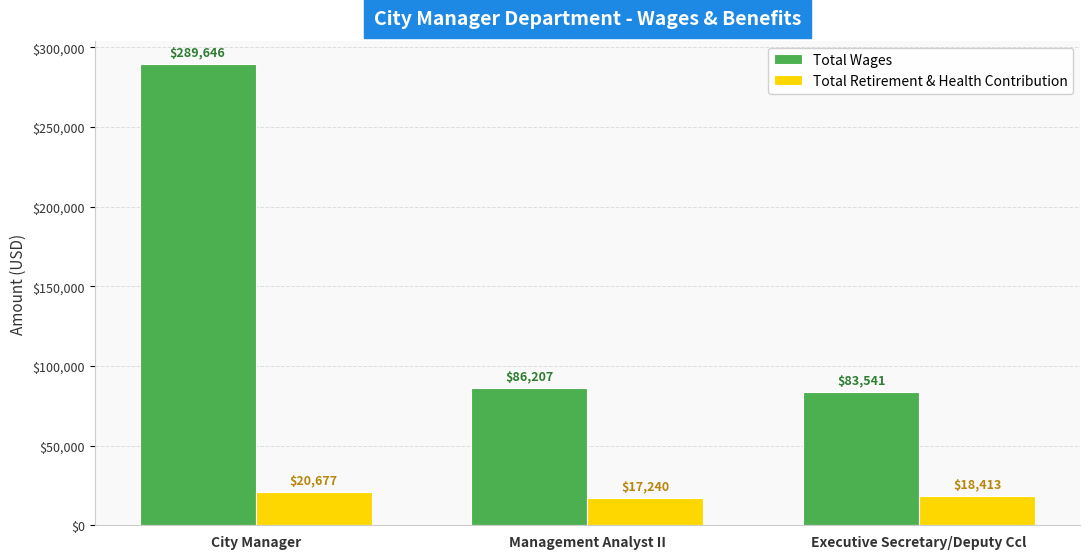

What is the label of the 1st bar from the left?

City Manager